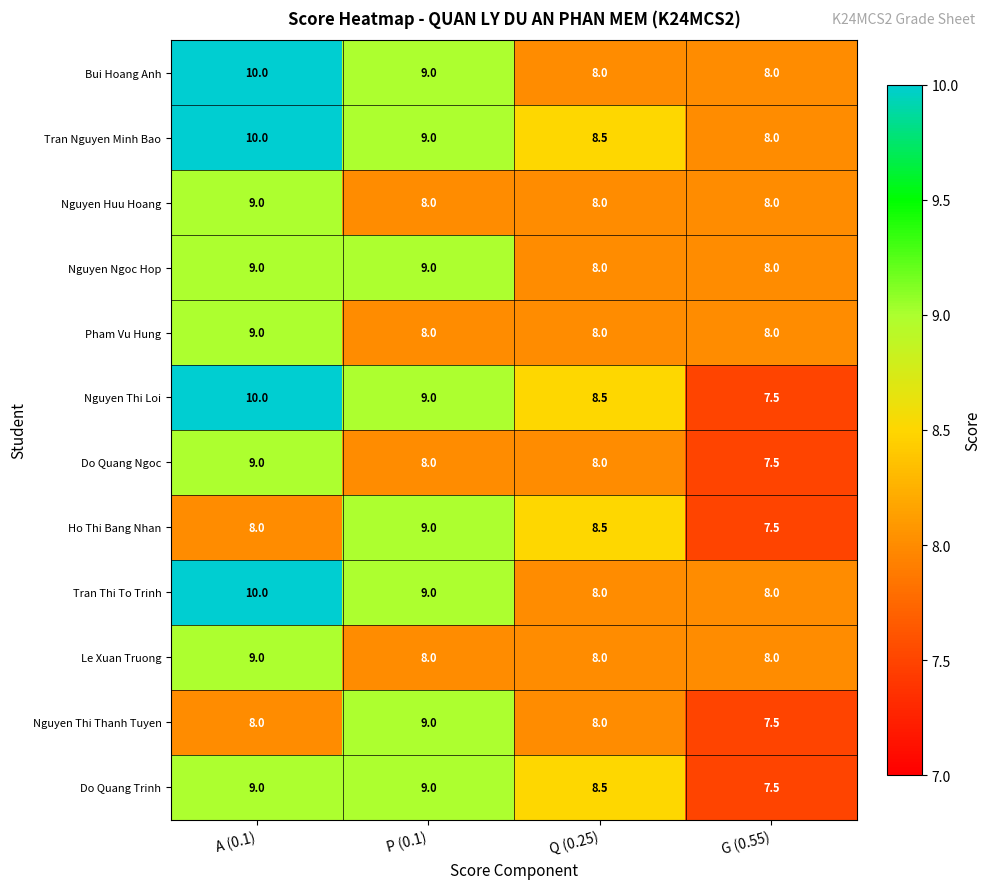

What is the average value of the Nguyen Ngoc Hop series?

8.5